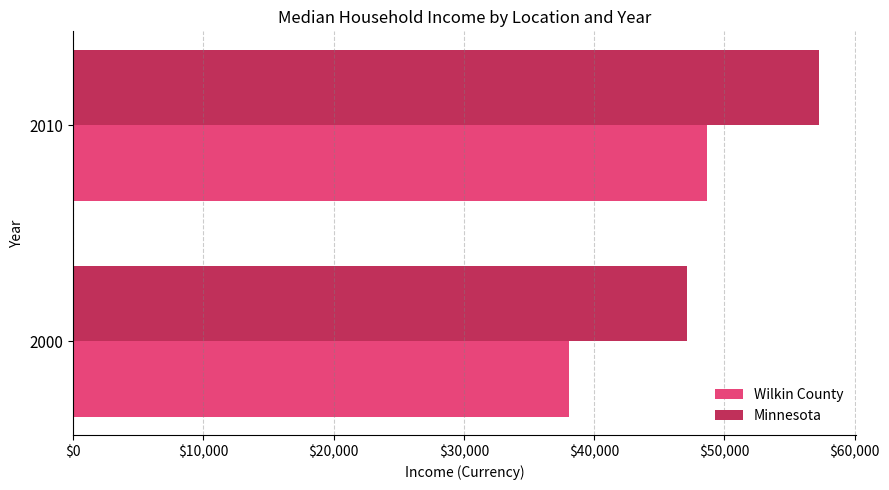

Where is Minnesota nearest to the value 52177?

2000